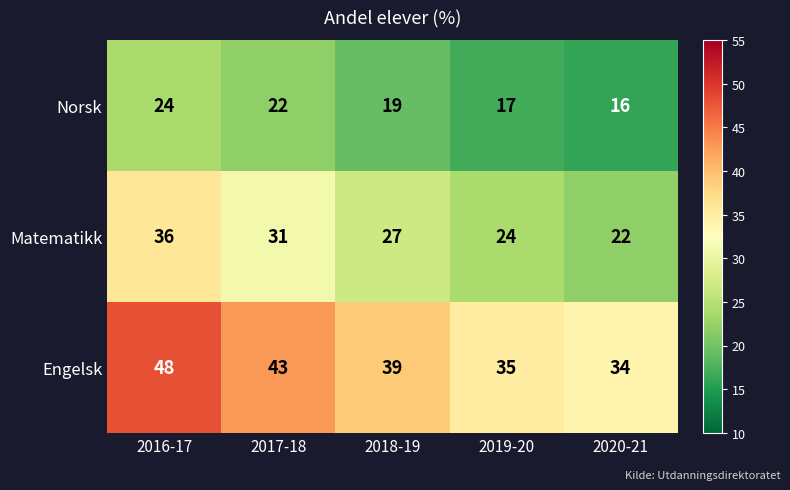

Which category has the highest value in the Engelsk series?

2016-17